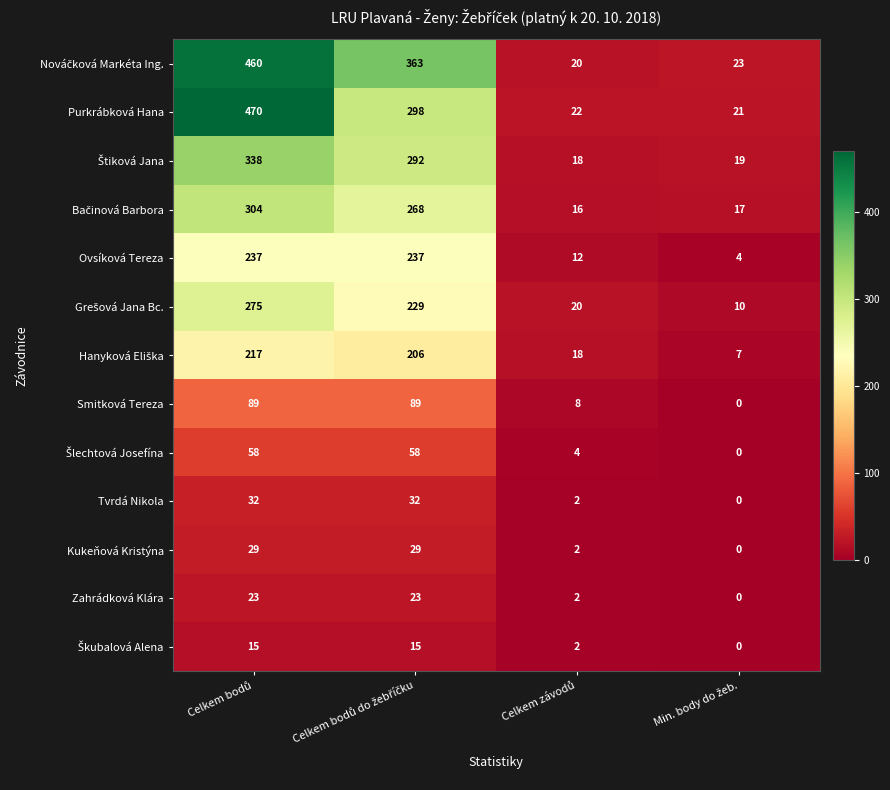

What is the maximum value for Purkrábková Hana?

470